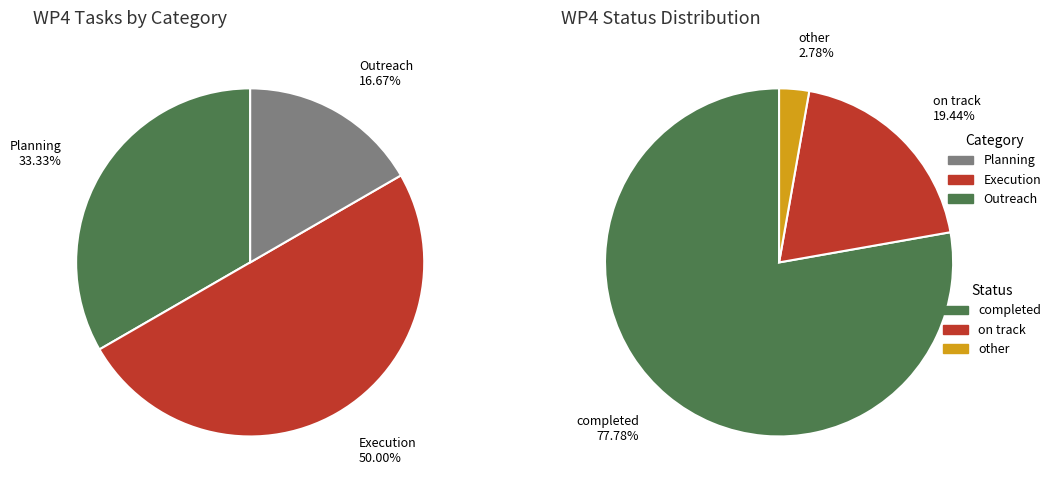

Rank the categories by value from lowest to highest.

Outreach, Planning, Execution